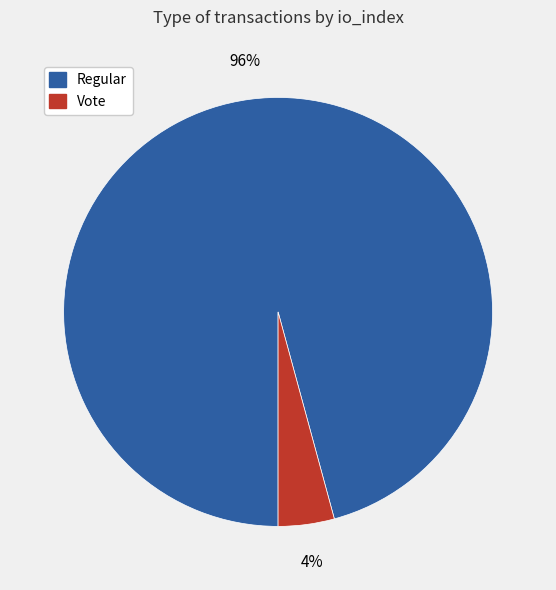

Is there any slice that represents more than half of the pie?

Yes